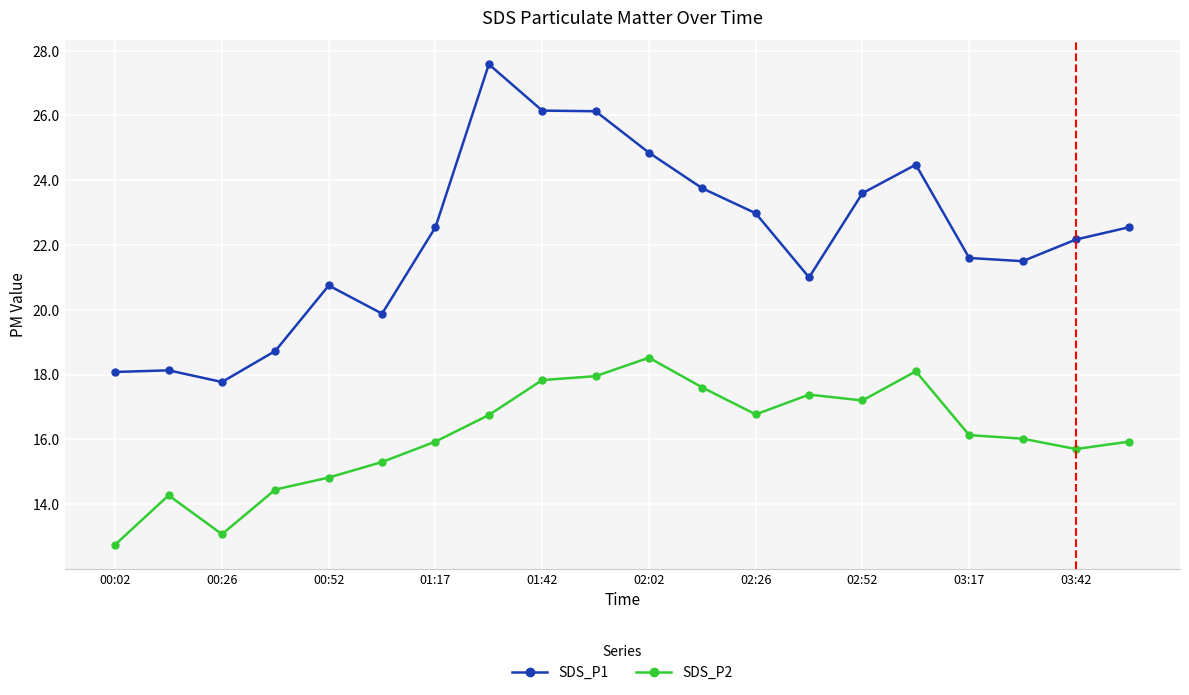

Rank the series by their maximum value, from lowest to highest.

SDS_P2, SDS_P1